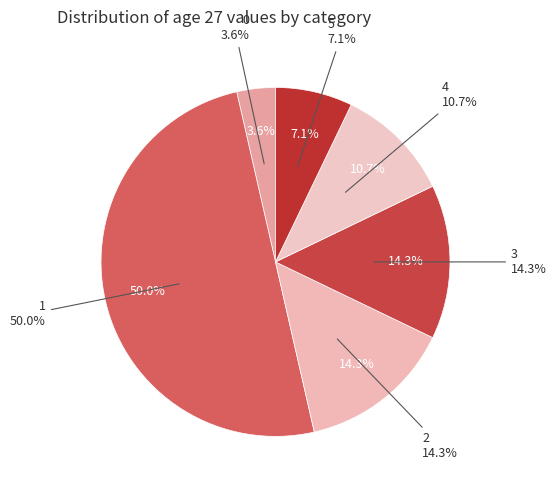

Which category has the biggest portion of the pie?

1